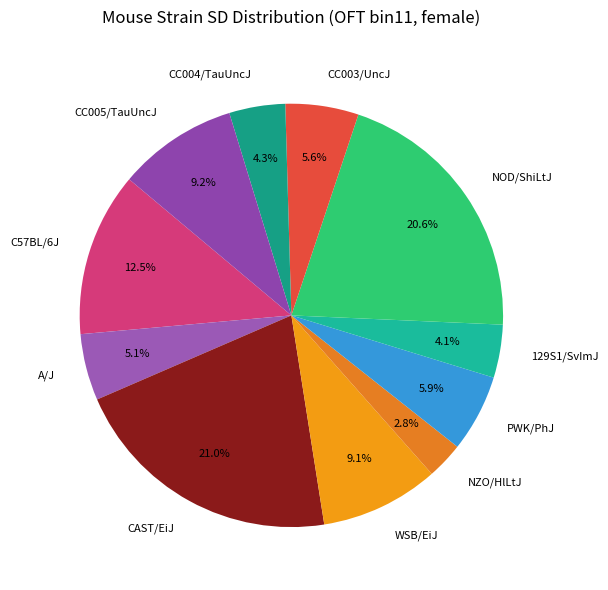

Combined, do A/J and 129S1/SvImJ account for over 50%?

No